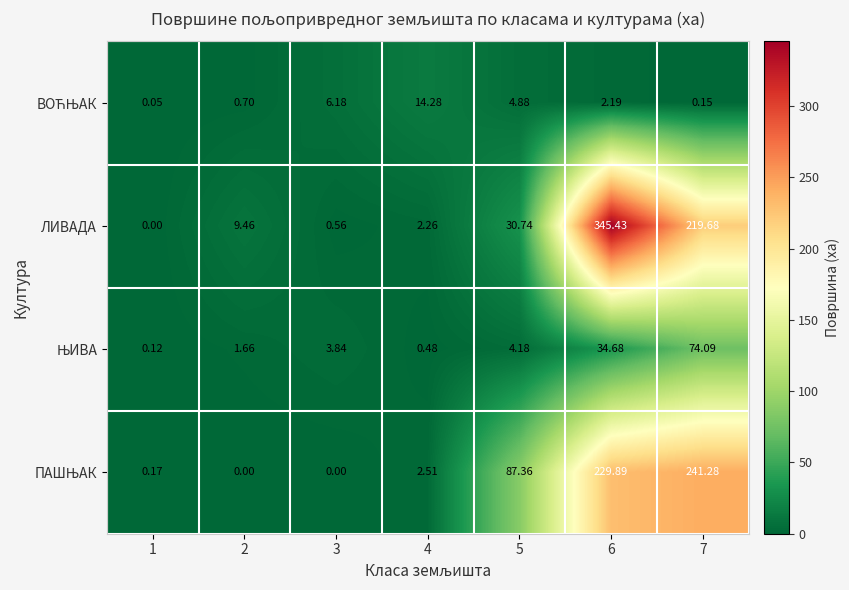

Which series has the largest total across all categories?

ЛИВАДА